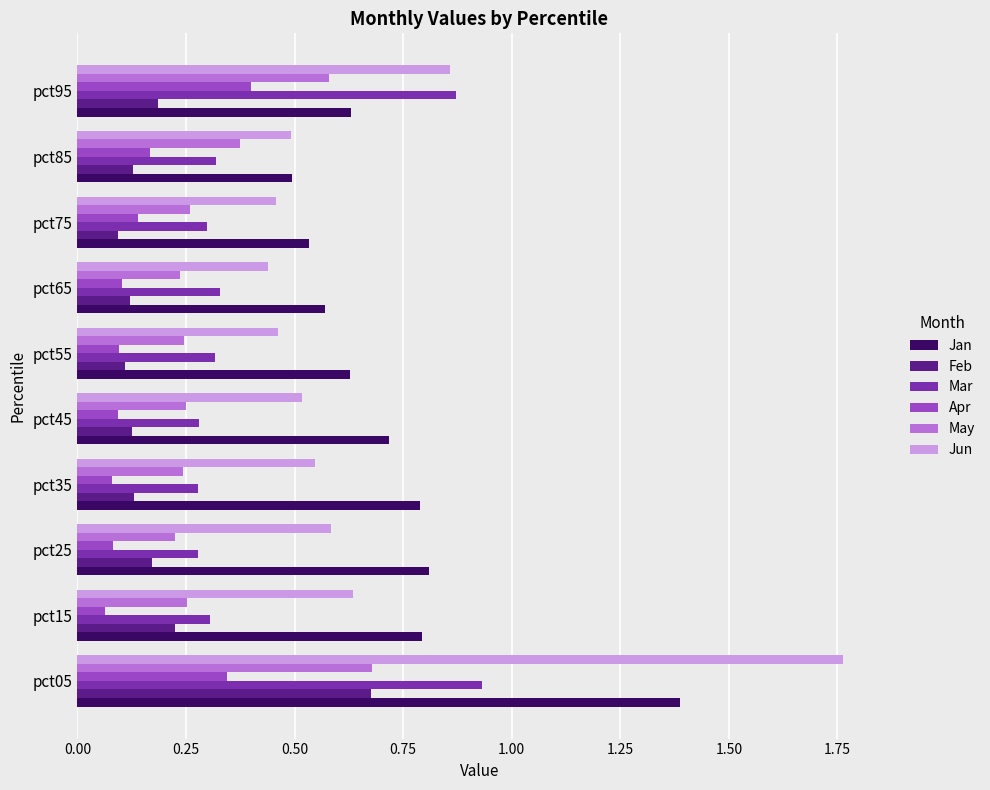

At which category does the chart reach its peak across all series?

pct05